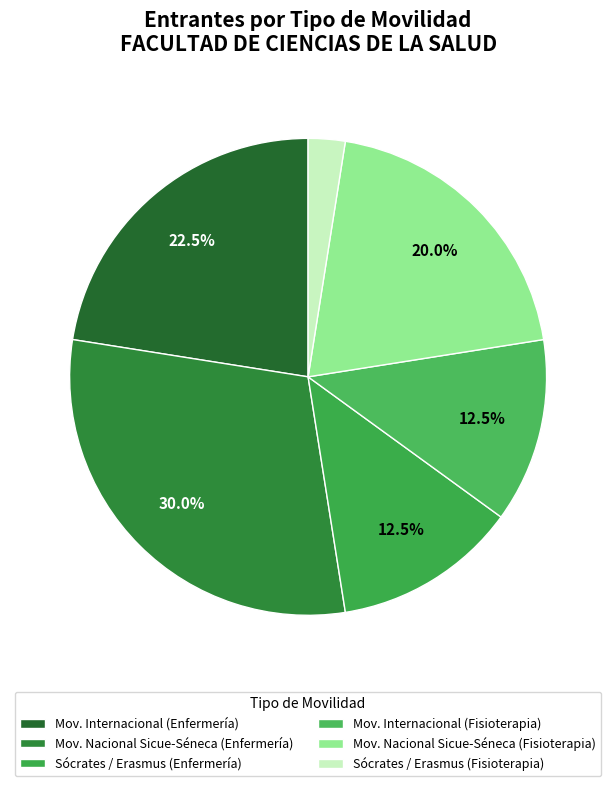

Is there a majority slice in this chart?

No